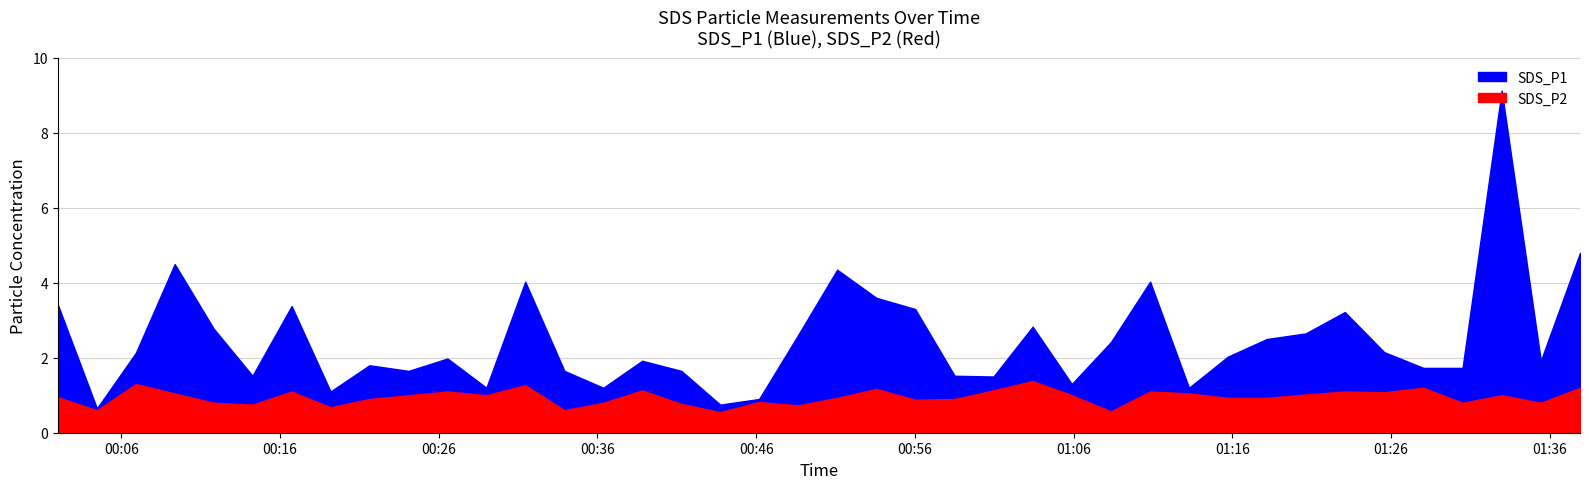

How many data points in SDS_P1 are above 2?

20